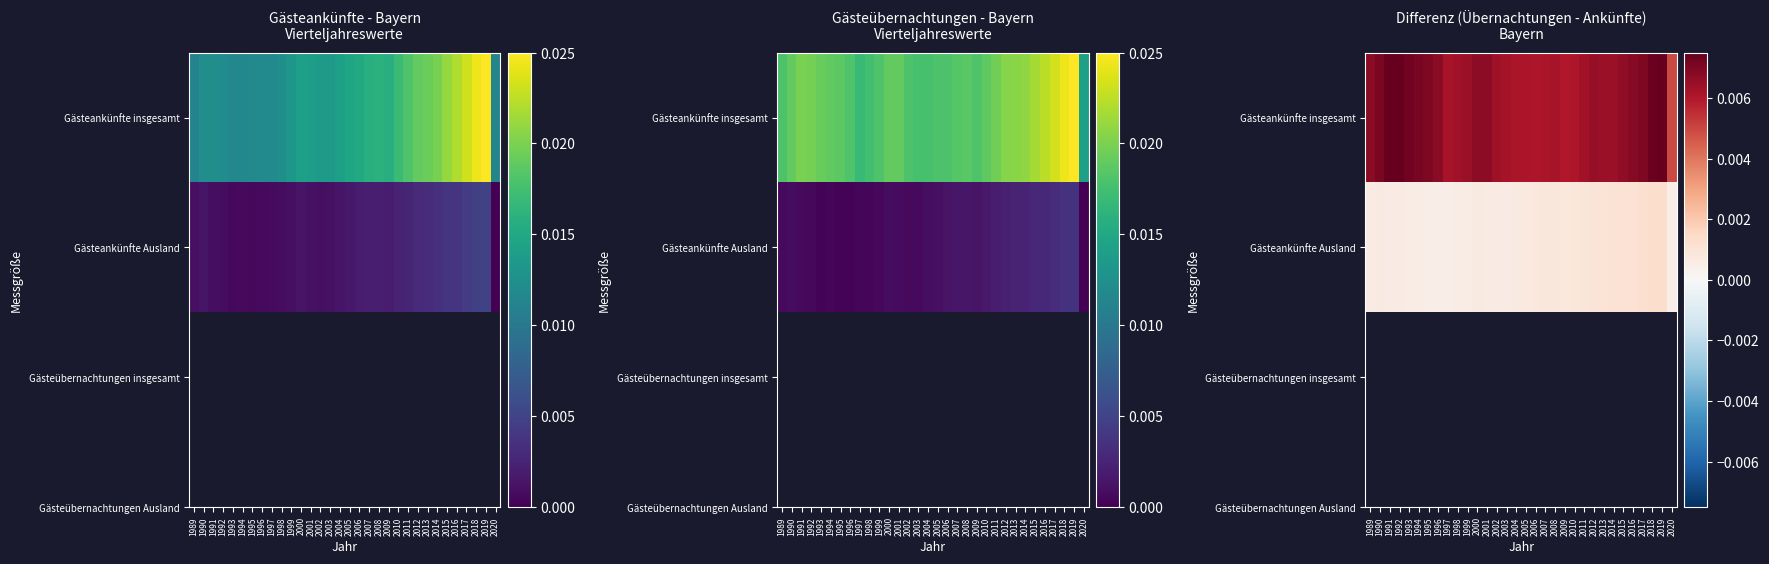

Which category has the lowest value across all series?

1996